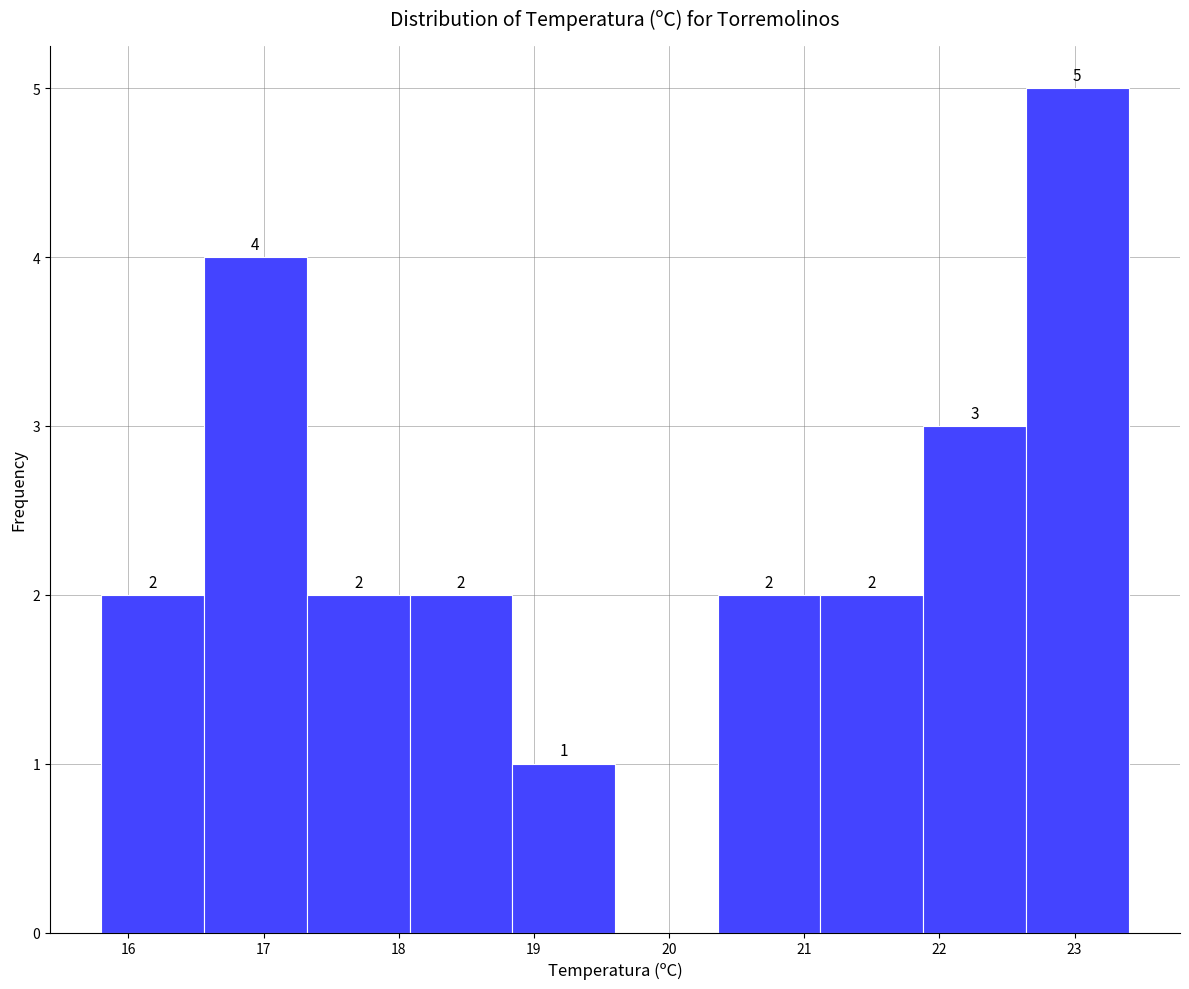

Over which range of the x-axis is the bar tallest?

22.64 to 23.40